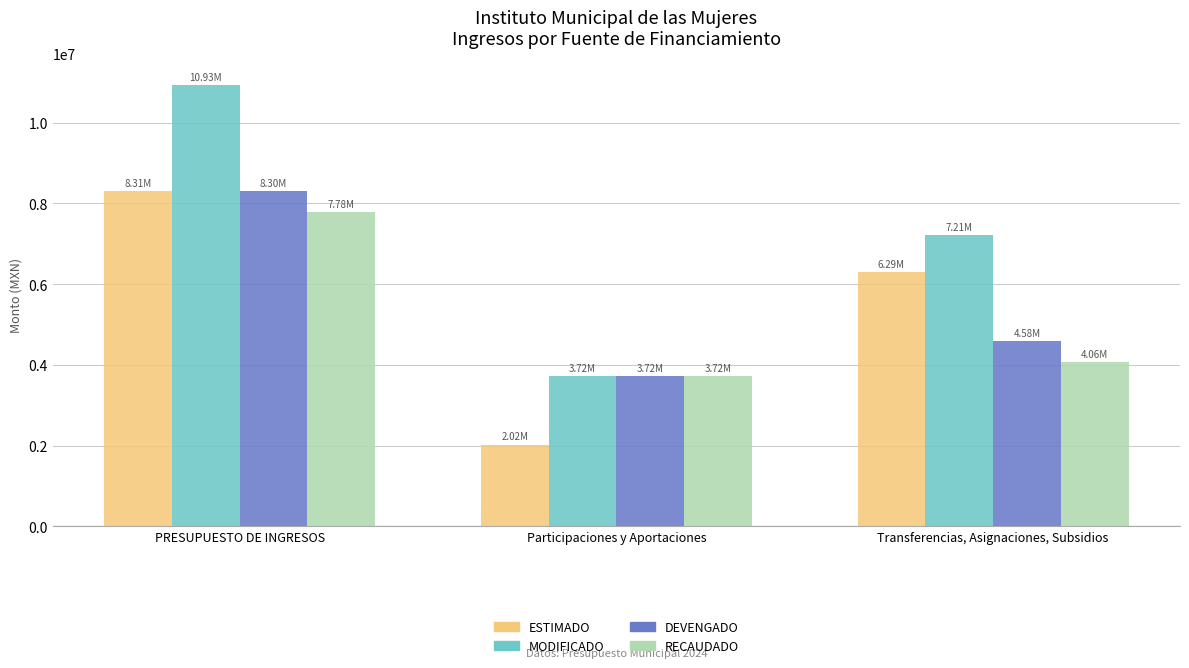

What is the minimum value for DEVENGADO?

3718240.0